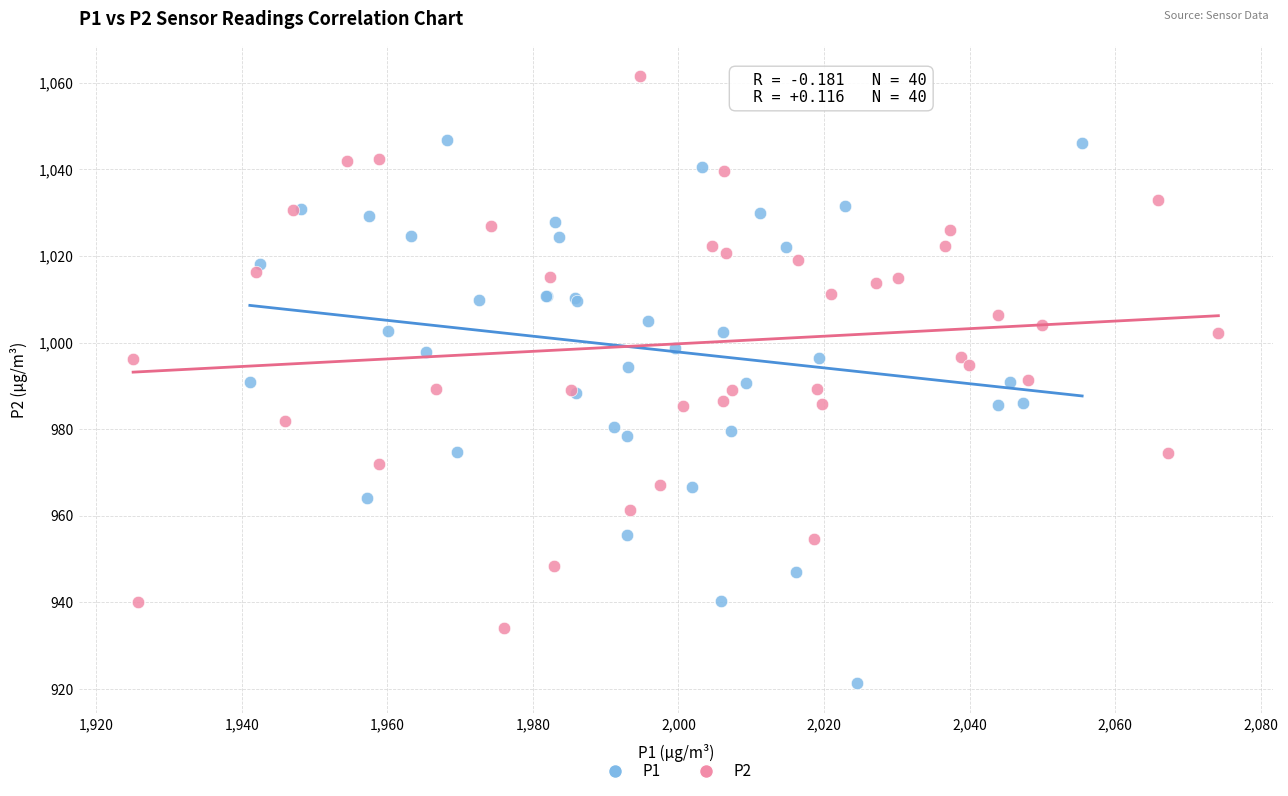

Which series reaches the minimum Y coordinate?

P1